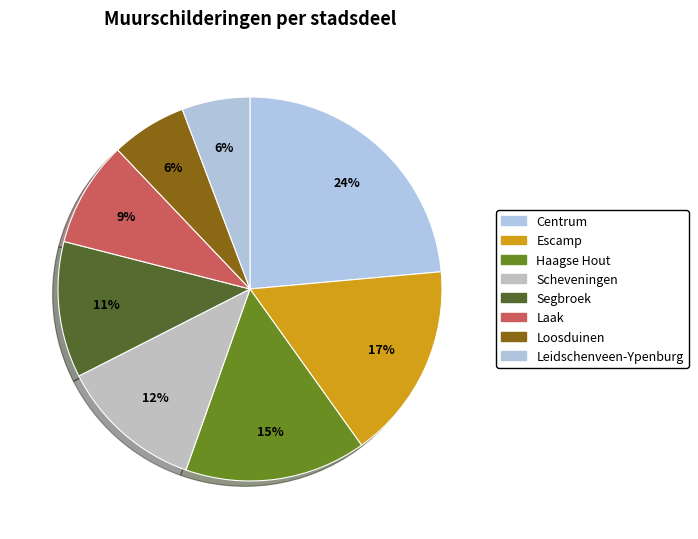

Count the number of slices in the pie.

8